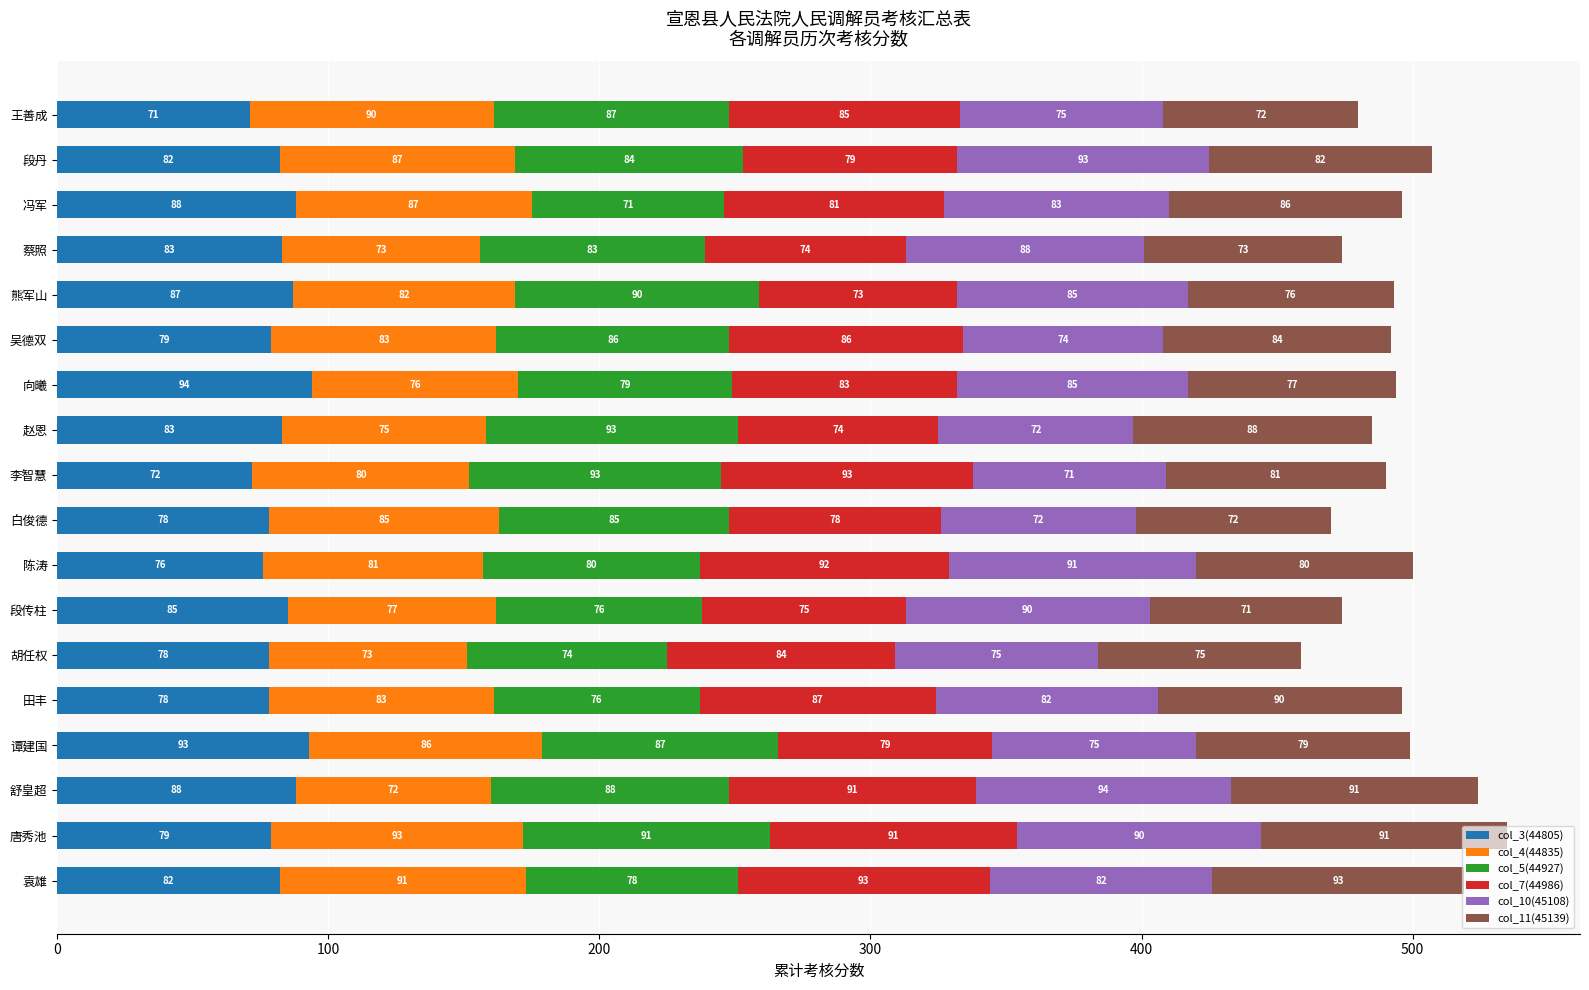

What is the total value across all series at 蔡照?

474